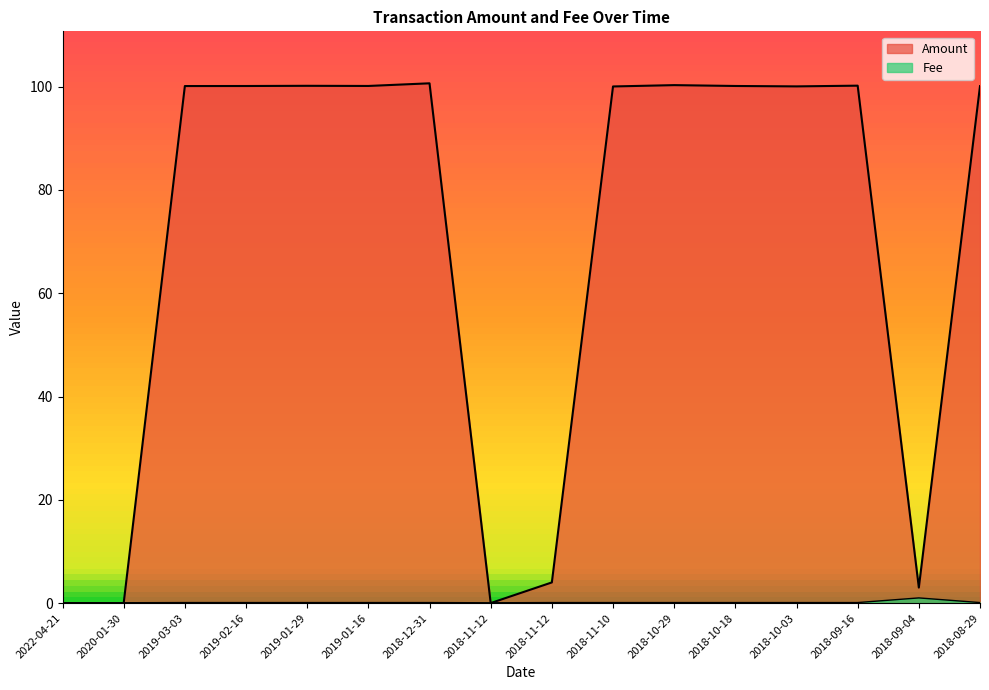

Where do Fee and Amount first cross each other?

2020-01-30 and 2019-03-03